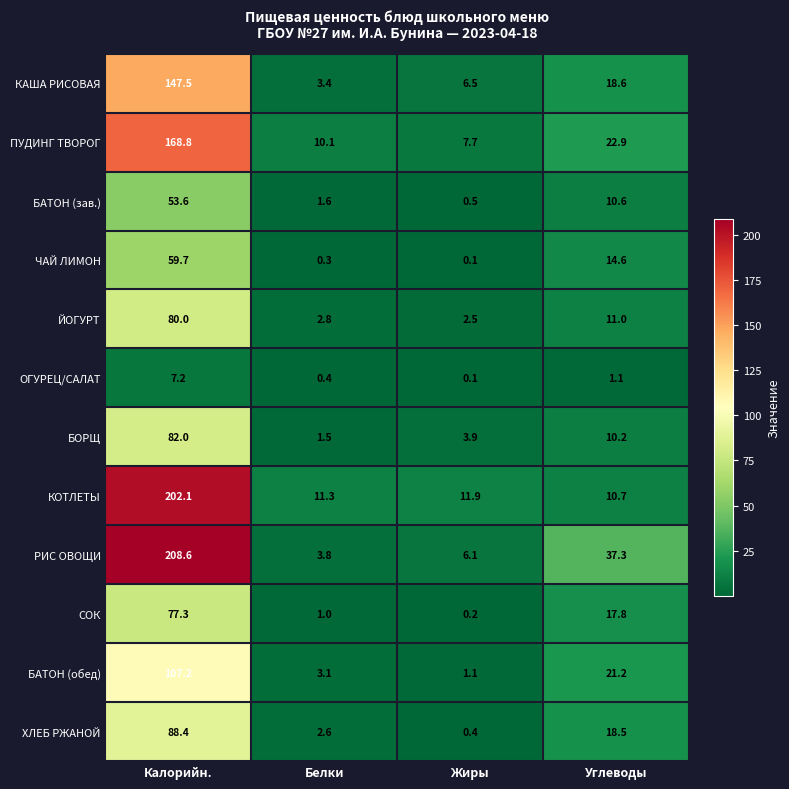

What is the difference between the second highest and second lowest values in the БАТОН (обед) series?

18.1